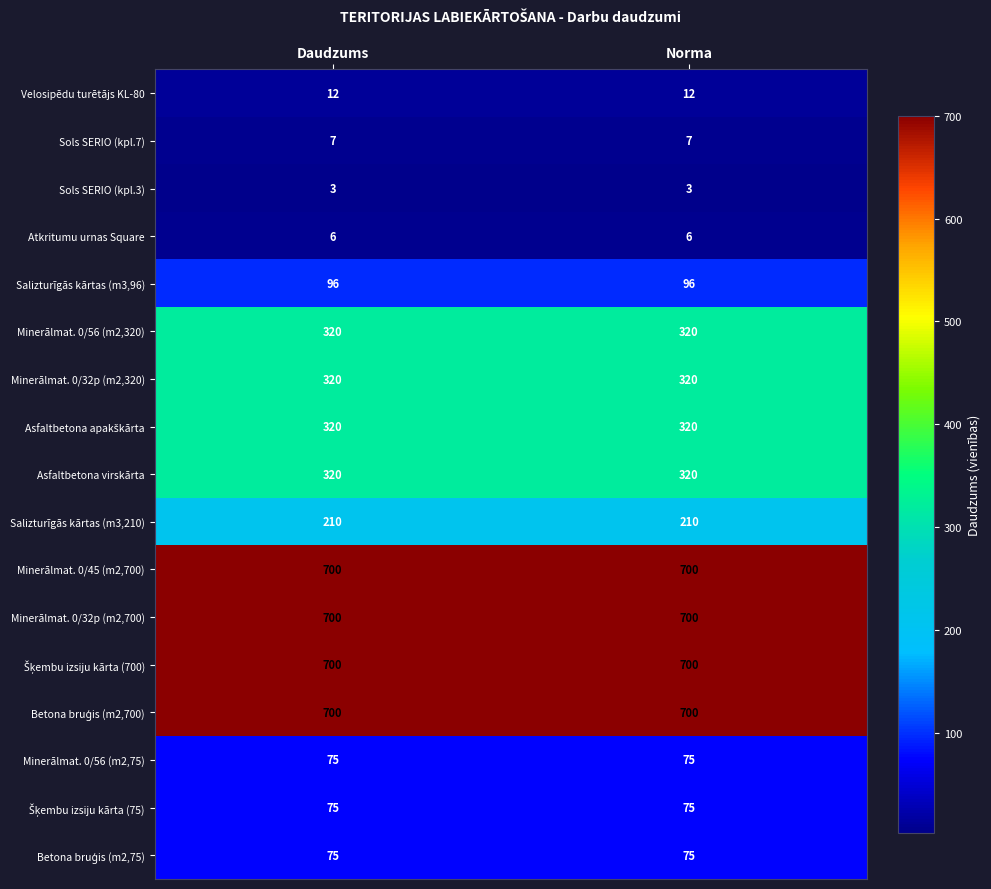

What is the maximum value for Atkritumu urnas Square?

6